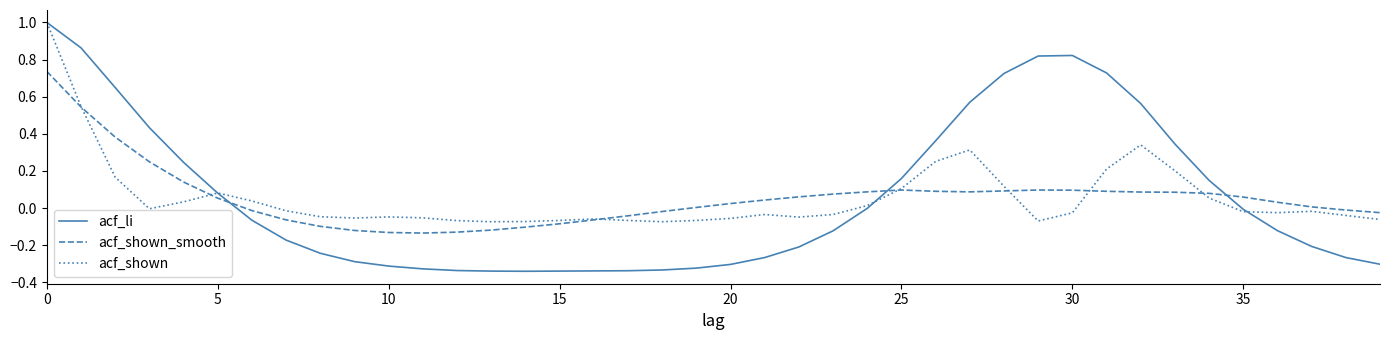

True or false: acf_li and acf_shown cross at least once.

True